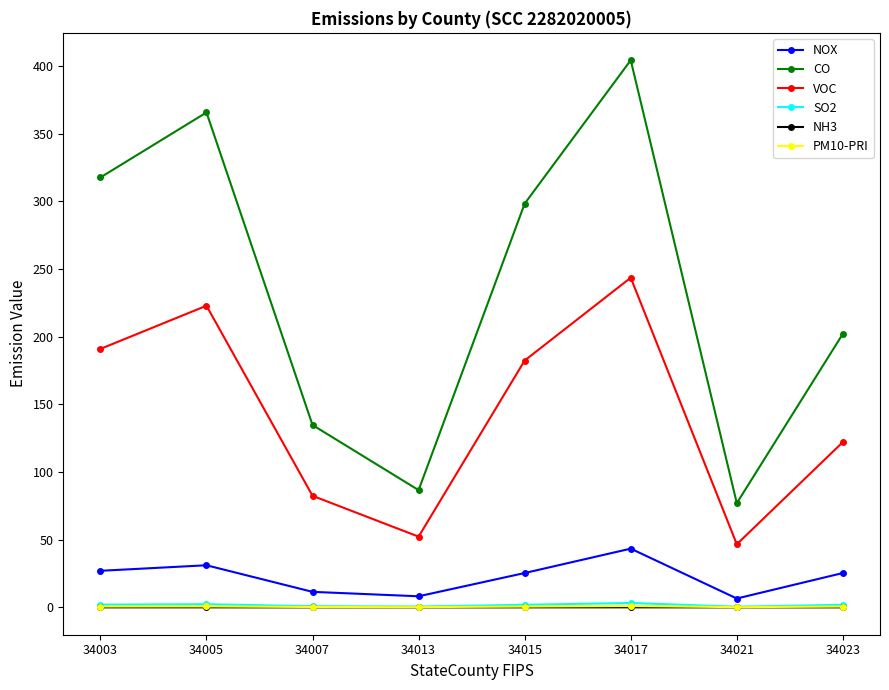

How many lines are shown in the chart?

6